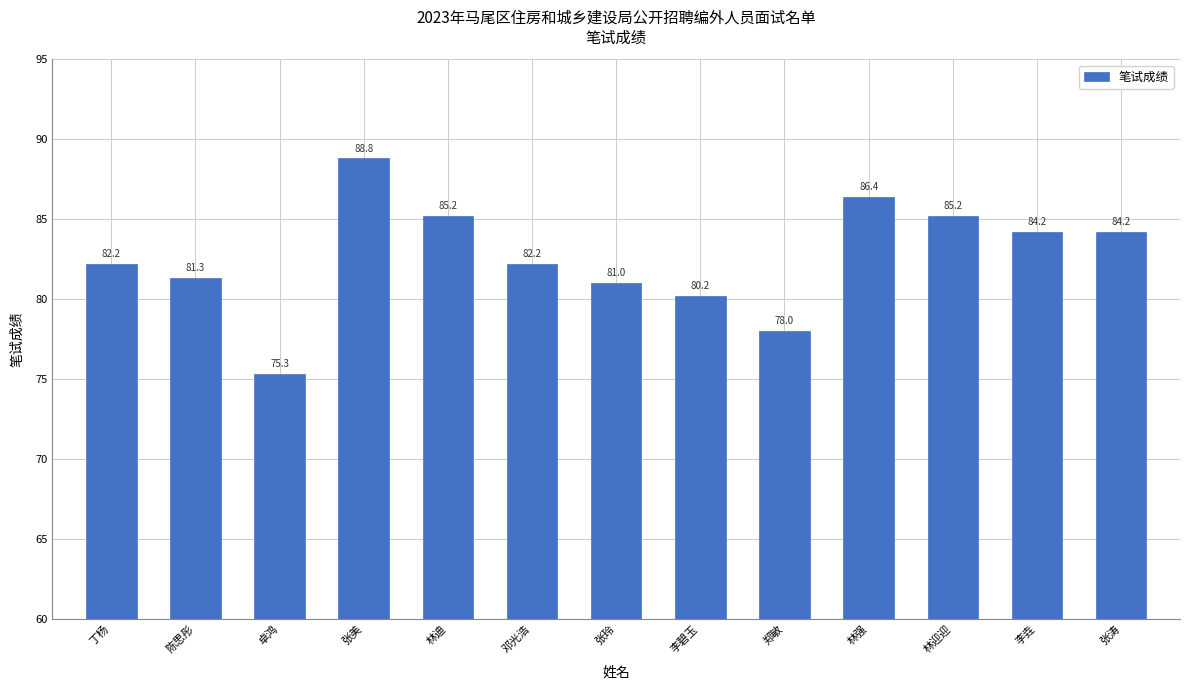

What is the maximum value shown in the chart?

88.8